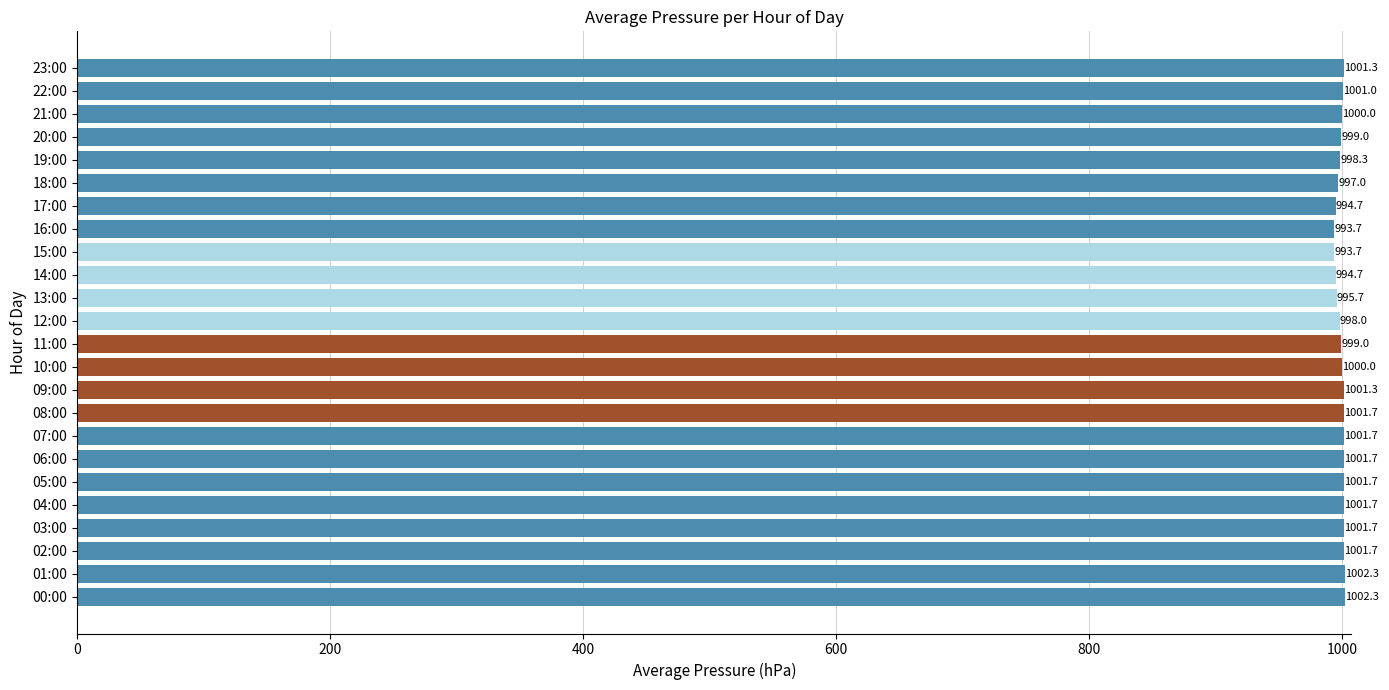

What is the average value?

999.3